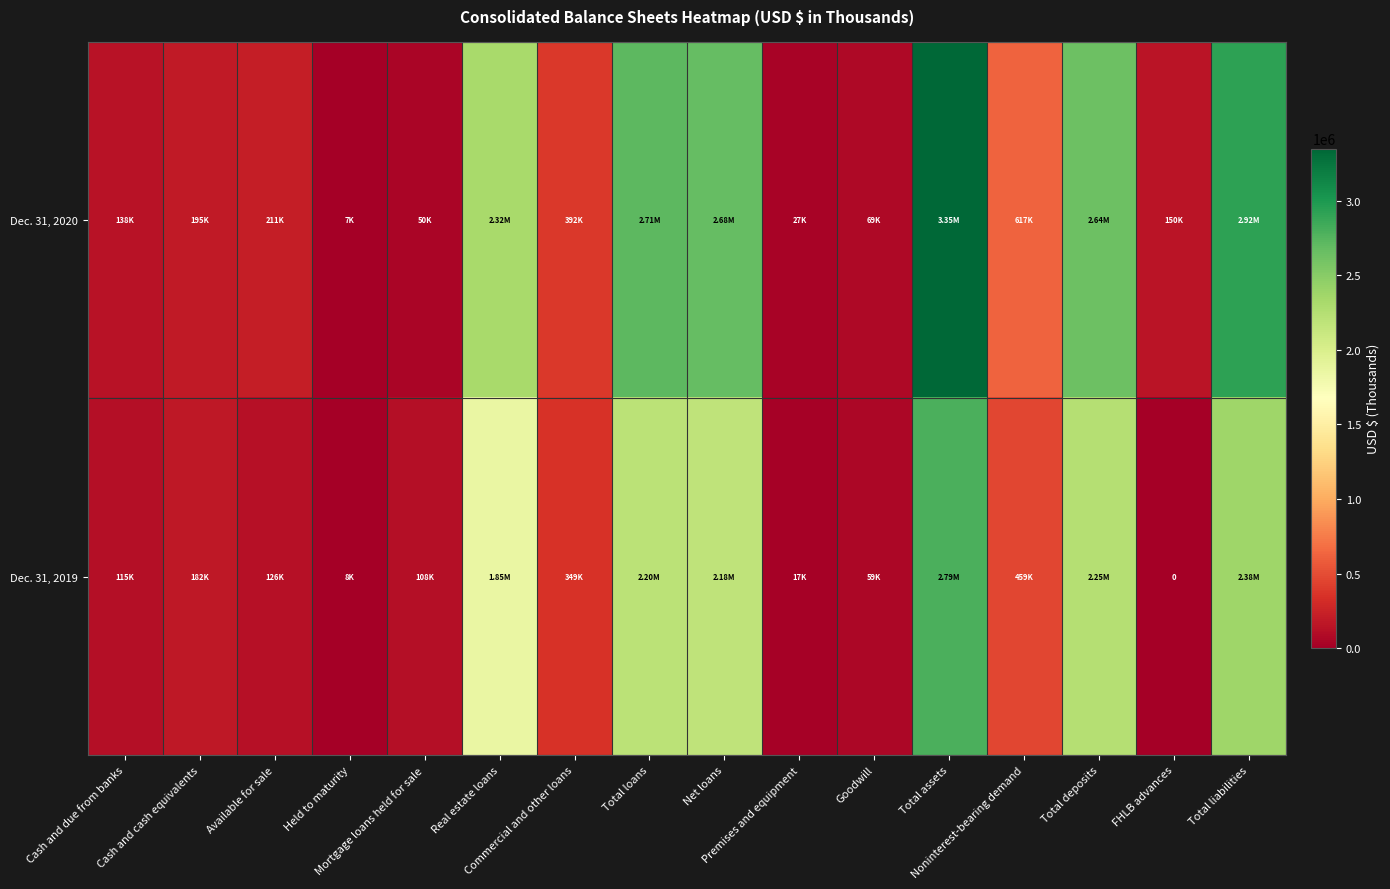

What is the spread (max minus min) of values at Total deposits?

386190